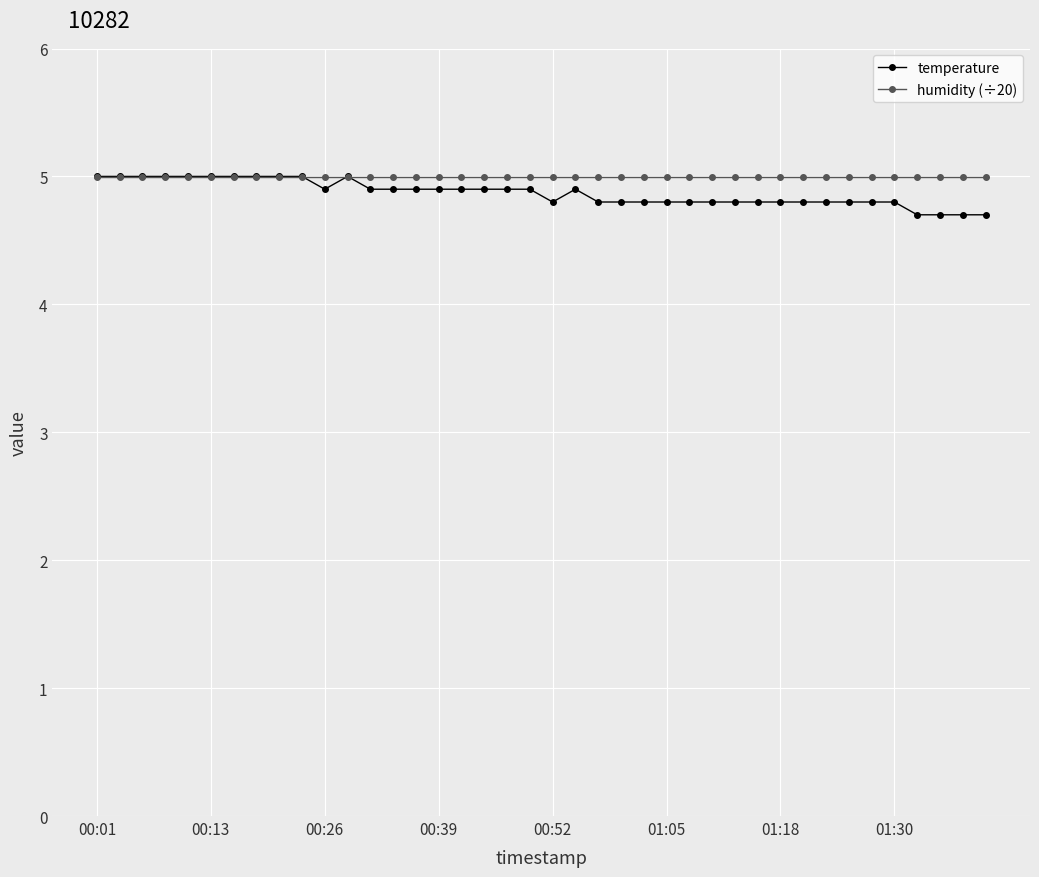

What is the value of the temperature point at the 20th from the left?

4.9